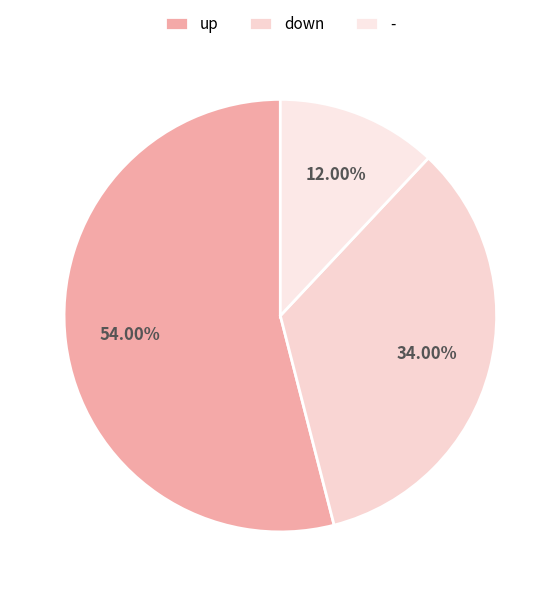

Approximately how many times larger is the value at down compared to up?

0.6